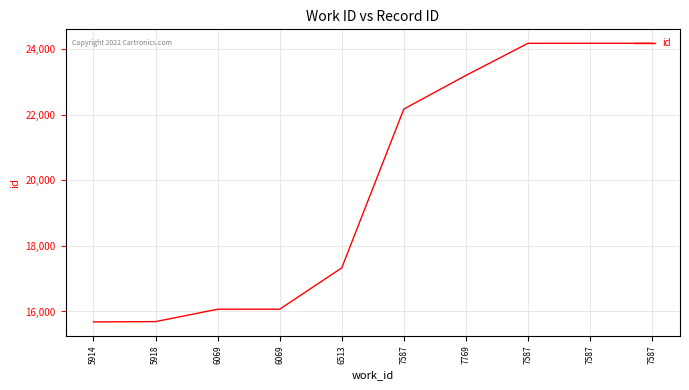

At which category does the chart reach its minimum across all series?

5914